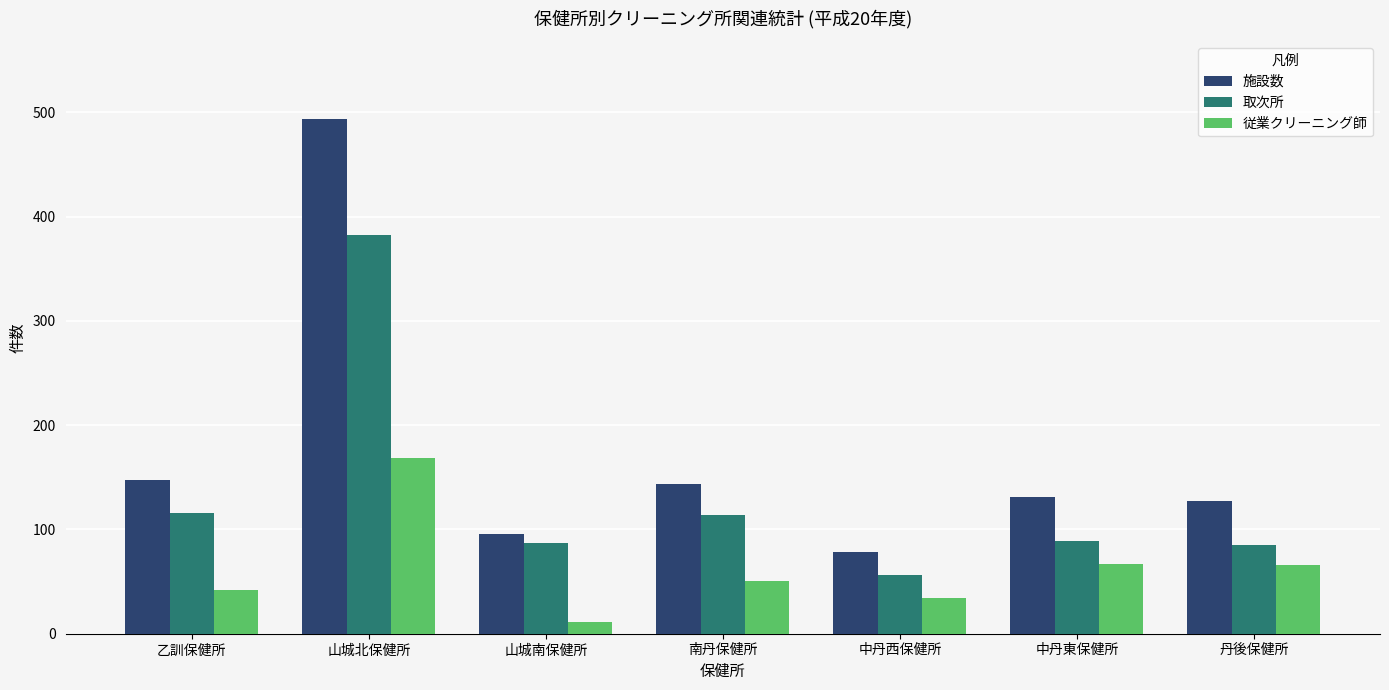

The 取次所 series shows 25 at 丹後保健所. True or false?

False